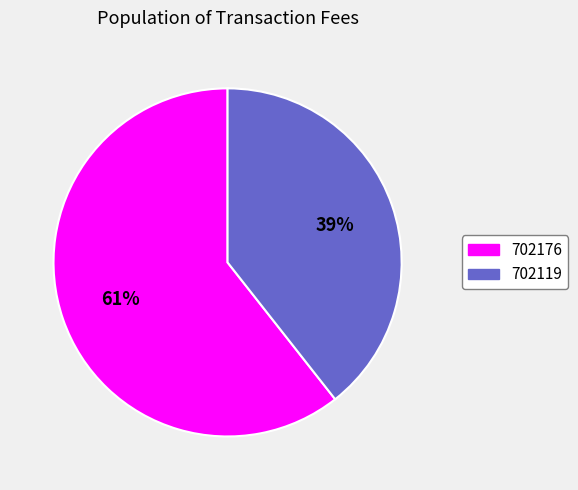

Is there any slice that represents more than half of the pie?

Yes